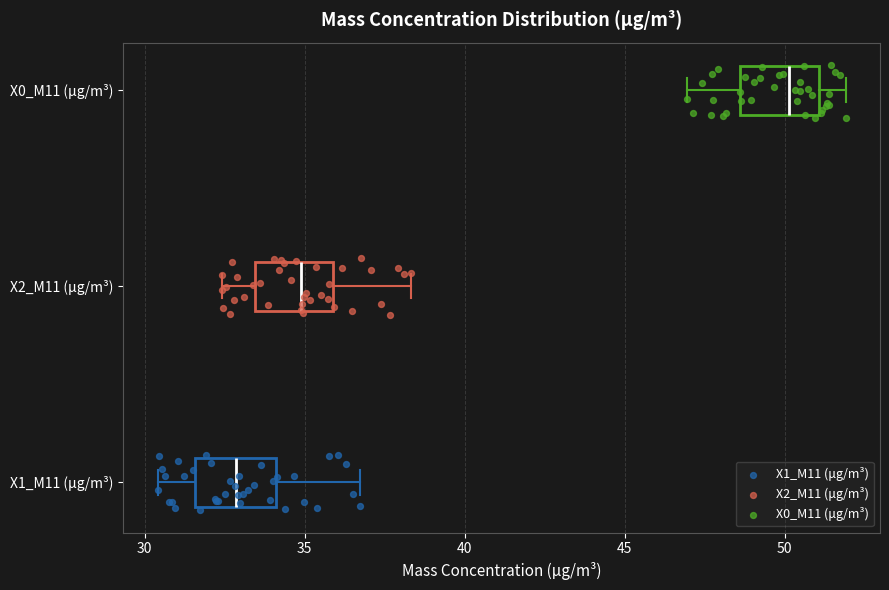

Reading bottom to top, transcribe this box plot: for each box, give where its median line is, the range the box spans, and where its two whiskers end, as read against the x-axis. The values are not printed on the chart, so give them approximately, as read against the axis.

X1_M11 (μg/m³): median 33.0, box 31.5 to 34.0, whiskers 30.5 to 36.5
X2_M11 (μg/m³): median 35.0, box 33.5 to 36.0, whiskers 32.5 to 38.5
X0_M11 (μg/m³): median 50.0, box 48.5 to 51.0, whiskers 47.0 to 52.0